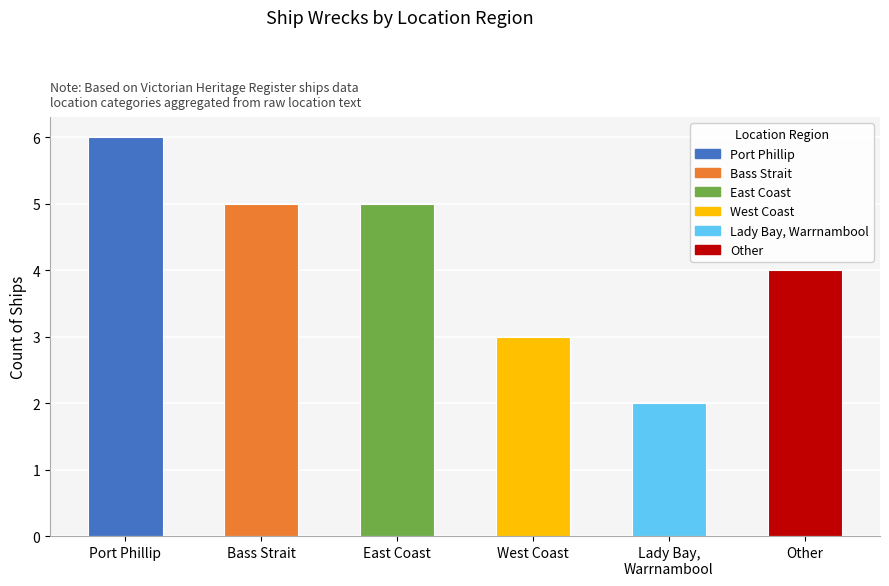

What is the difference between the values at East Coast and Lady Bay,
Warrnambool?

3